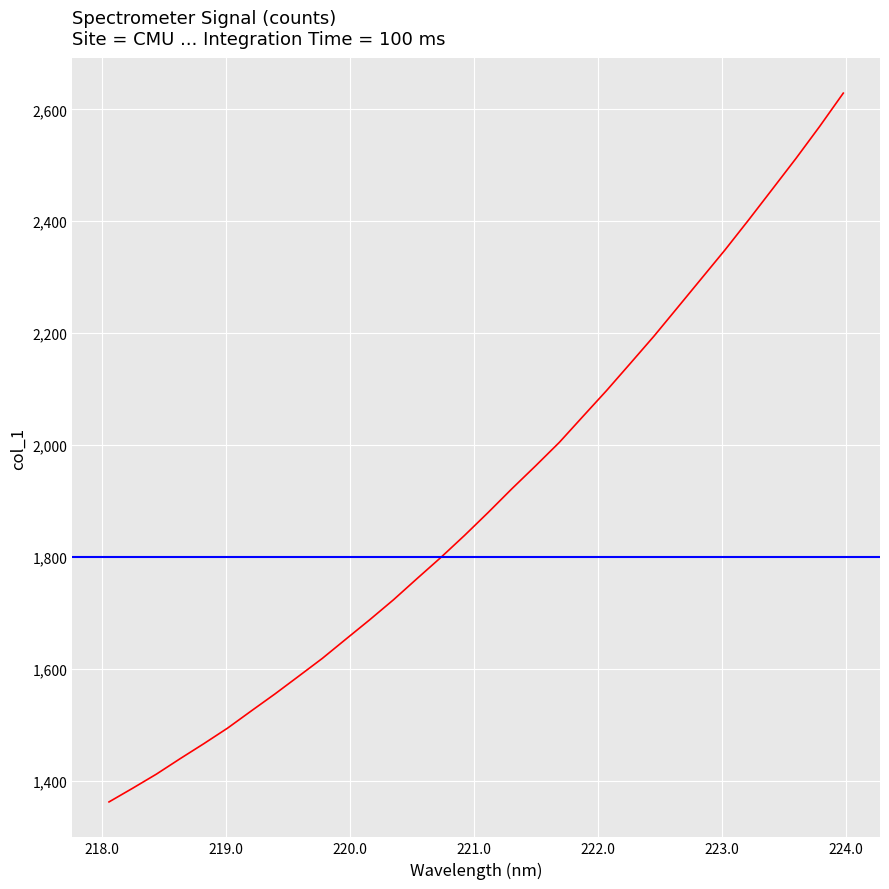

Reading left to right, list all the values displayed in this chart.

1362.1	1386.6	1411.8	1439.4	1466.2	1494.0	1524.7	1555.1	1586.8	1618.7	1653.3	1687.8	1723.4	1761.5	1799.1	1838.5	1879.6	1921.9	1962.8	2004.7	2051.2	2097.5	2145.9	2194.7	2245.9	2297.3	2348.7	2402.4	2457.3	2512.3	2569.5	2629.1